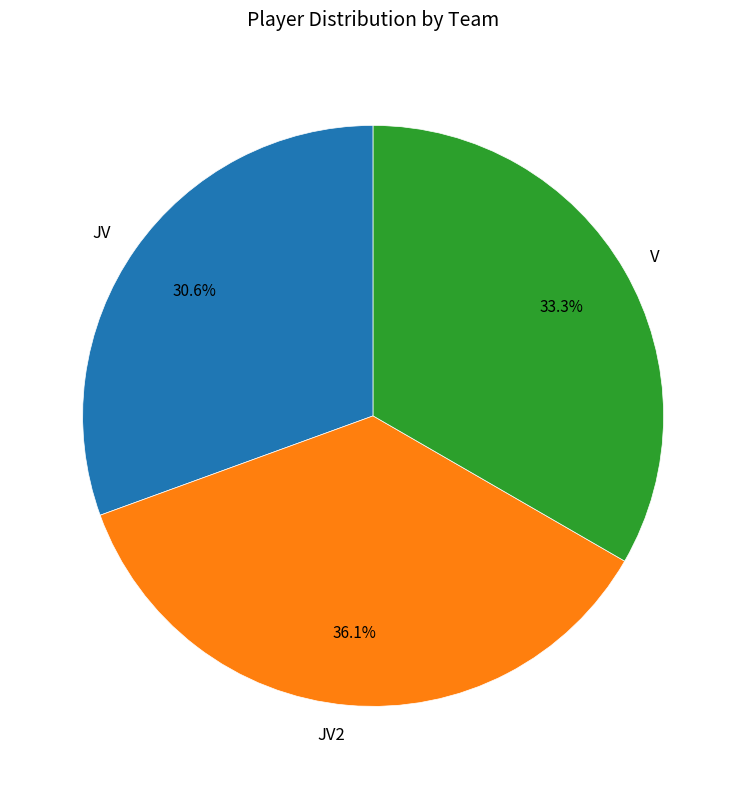

What percentage is the JV2 slice, to the nearest percent?

36%